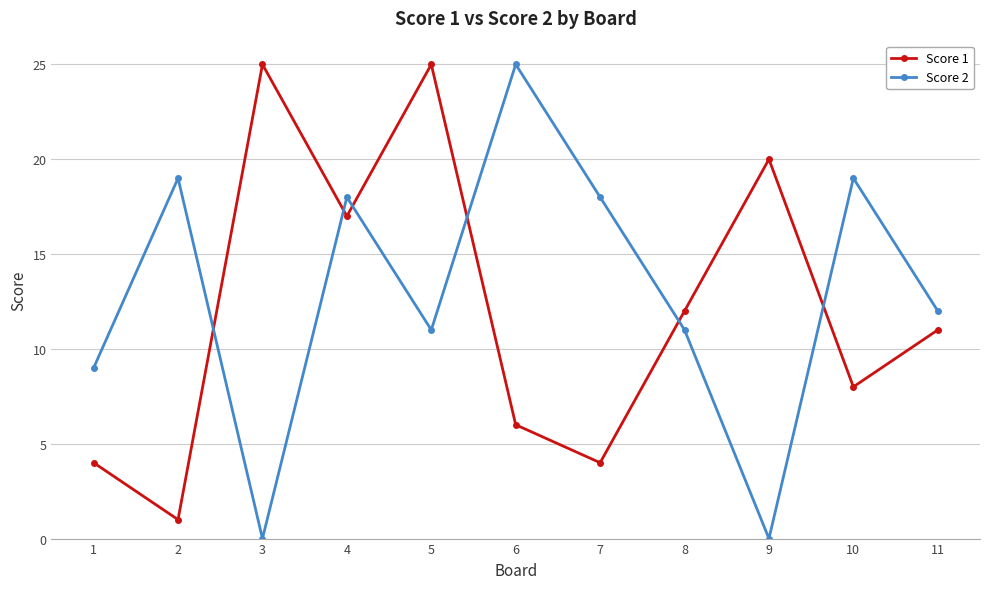

Reading left to right, extract all data points from this chart.

Score 1: 1=4	2=1	3=25	4=17	5=25	6=6	7=4	8=12	9=20	10=8	11=11
Score 2: 1=9	2=19	3=0	4=18	5=11	6=25	7=18	8=11	9=0	10=19	11=12